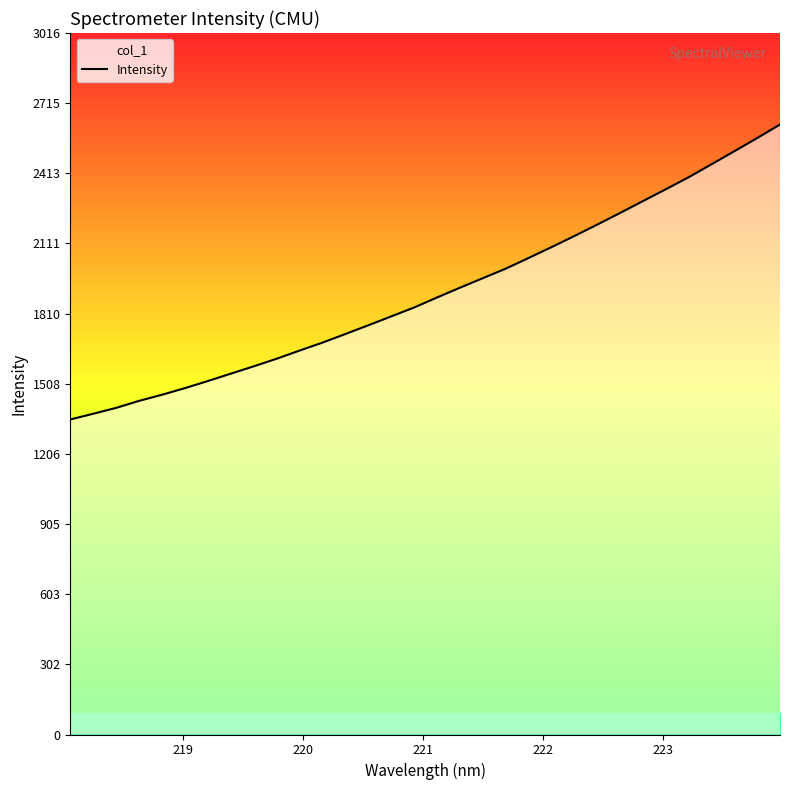

What is the minimum value shown in the chart?

1354.5